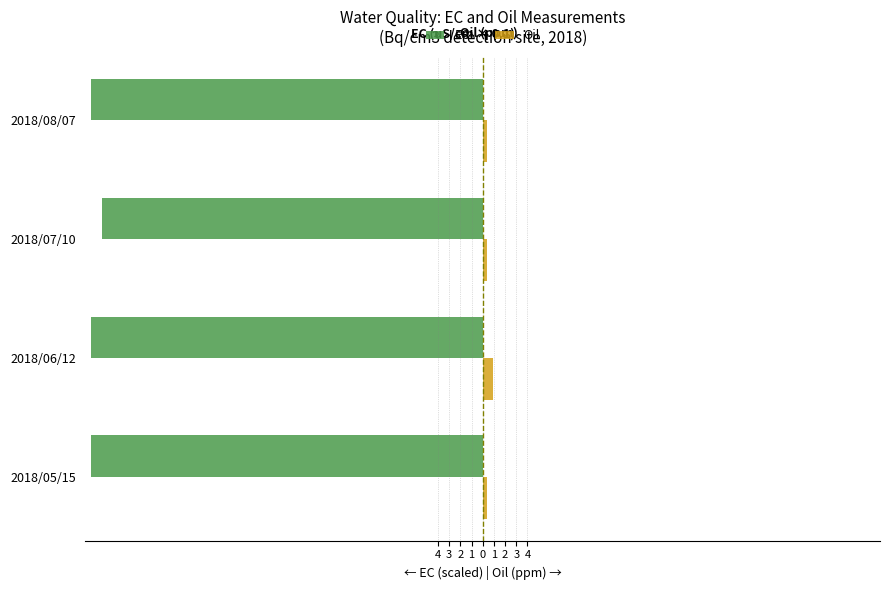

What is the value of the EC bar at the 2nd from the left?

-35.0